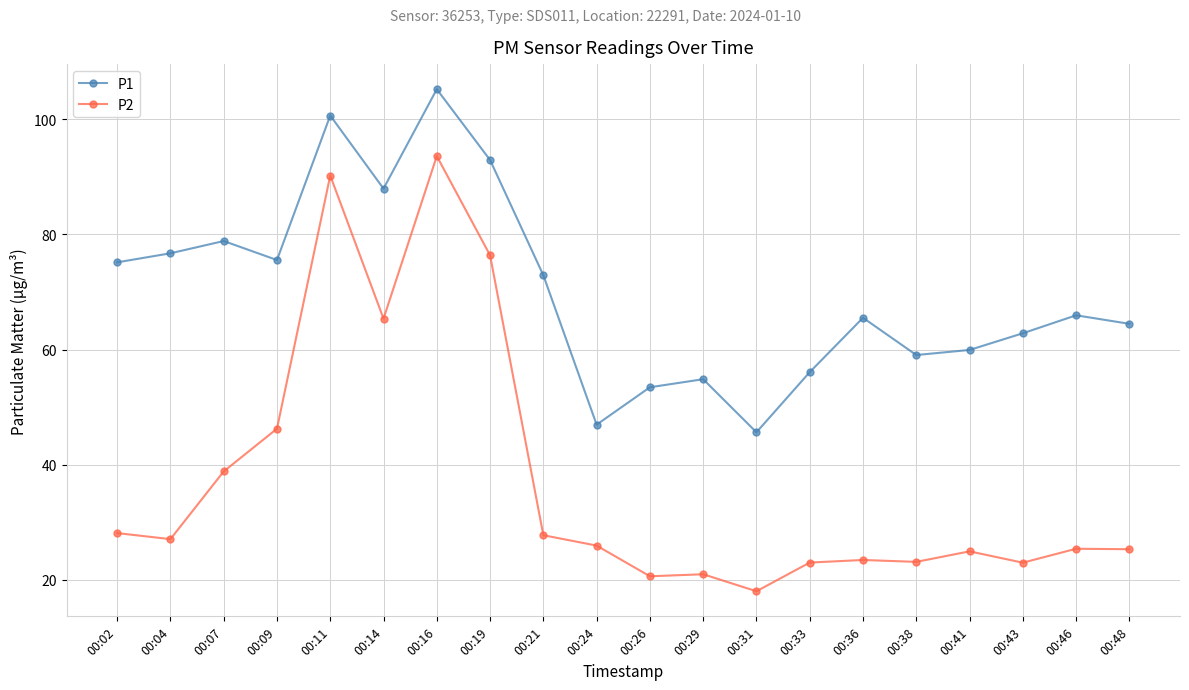

Rank the series at 00:43 from lowest to highest value.

P2, P1